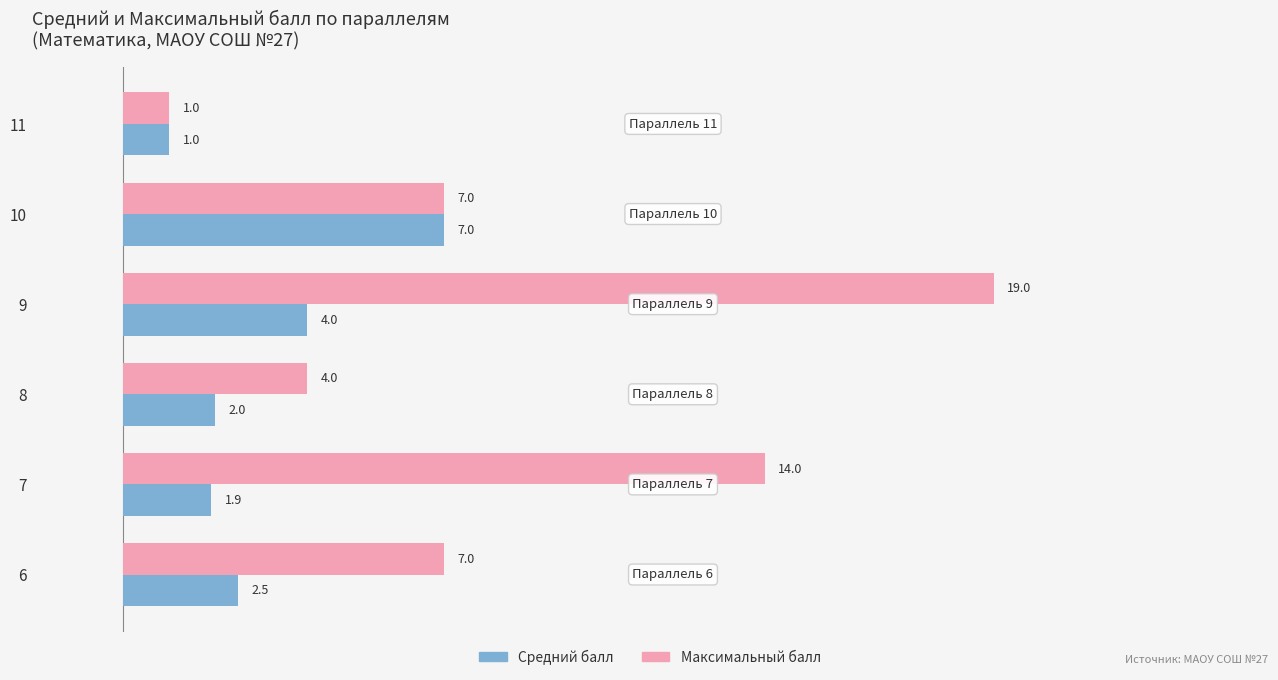

Count the Максимальный балл values in the range 4 to 14.

4